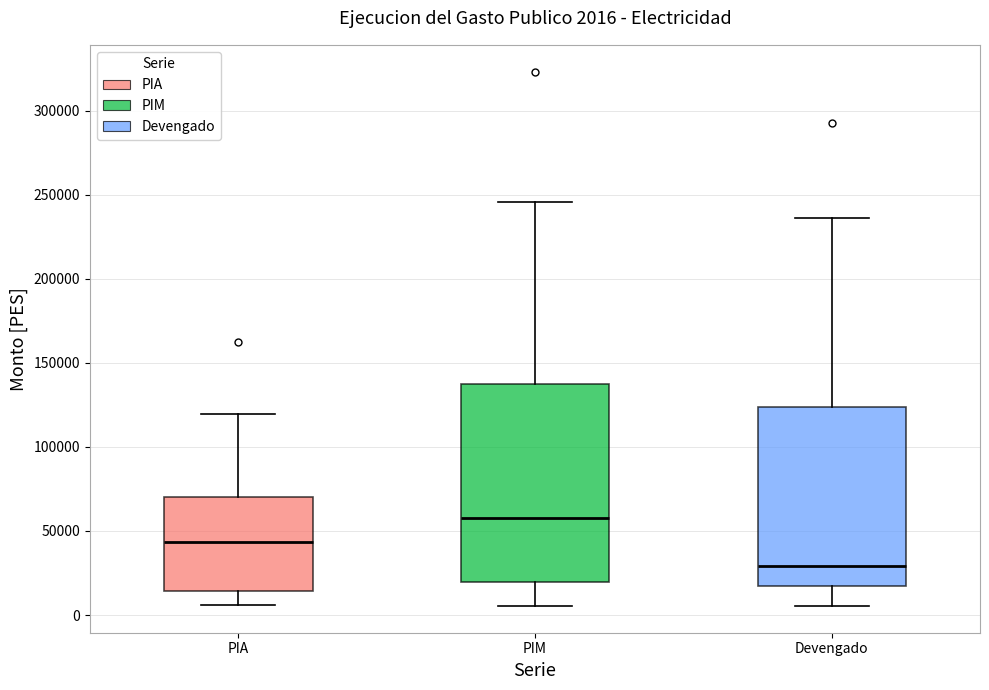

Which box's median line is the lowest?

Devengado